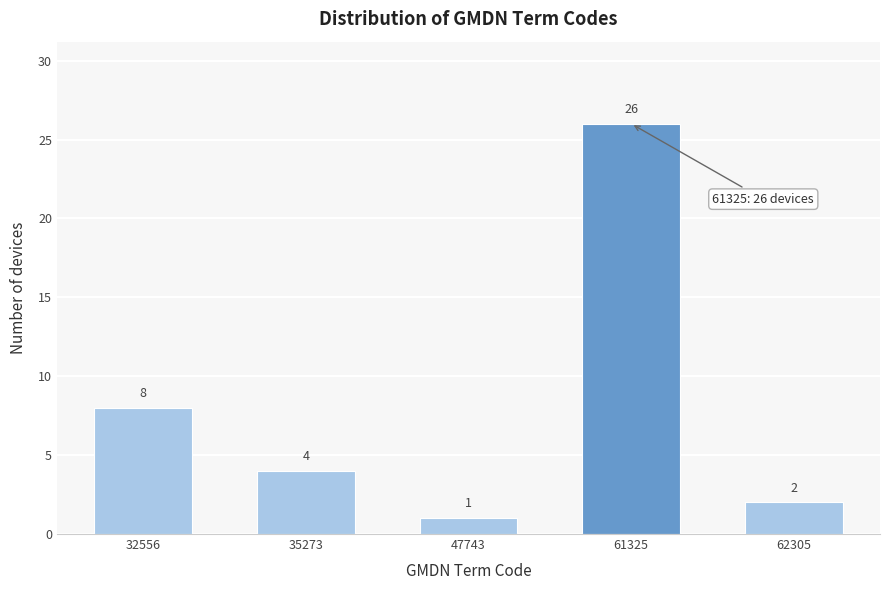

Reading left to right, list all the values displayed in this chart.

8	4	1	26	2